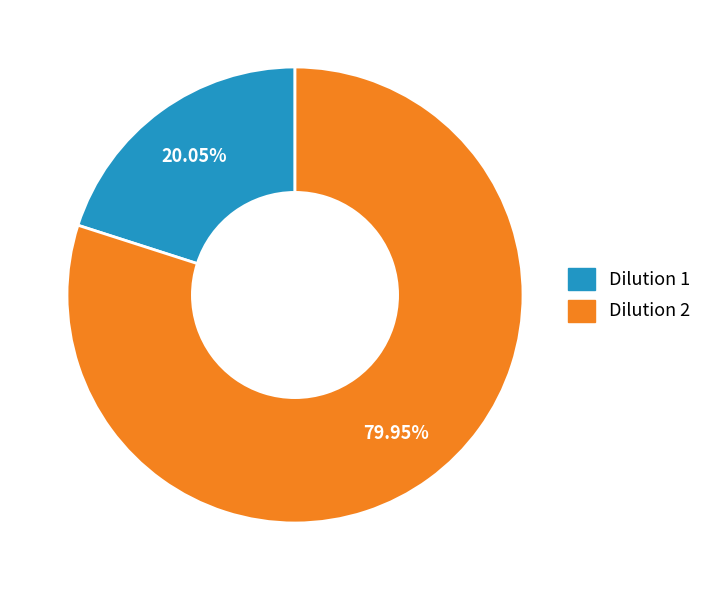

To the nearest percent, what percentage of the pie is Dilution 2?

80%